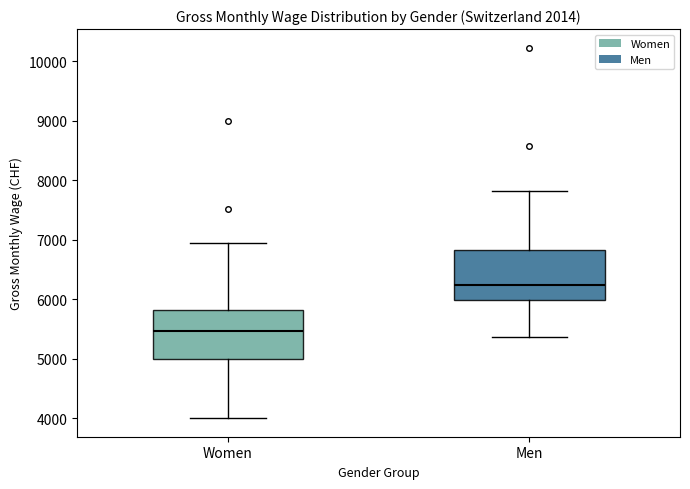

Reading left to right, read every box against the y-axis: the position of its median line, the range the box covers, and the ends of its whiskers. The values are not printed on the chart, so give them approximately, as read against the axis.

Women: median 5500, box 5000 to 5800, whiskers 4000 to 6900
Men: median 6200, box 6000 to 6800, whiskers 5400 to 7800